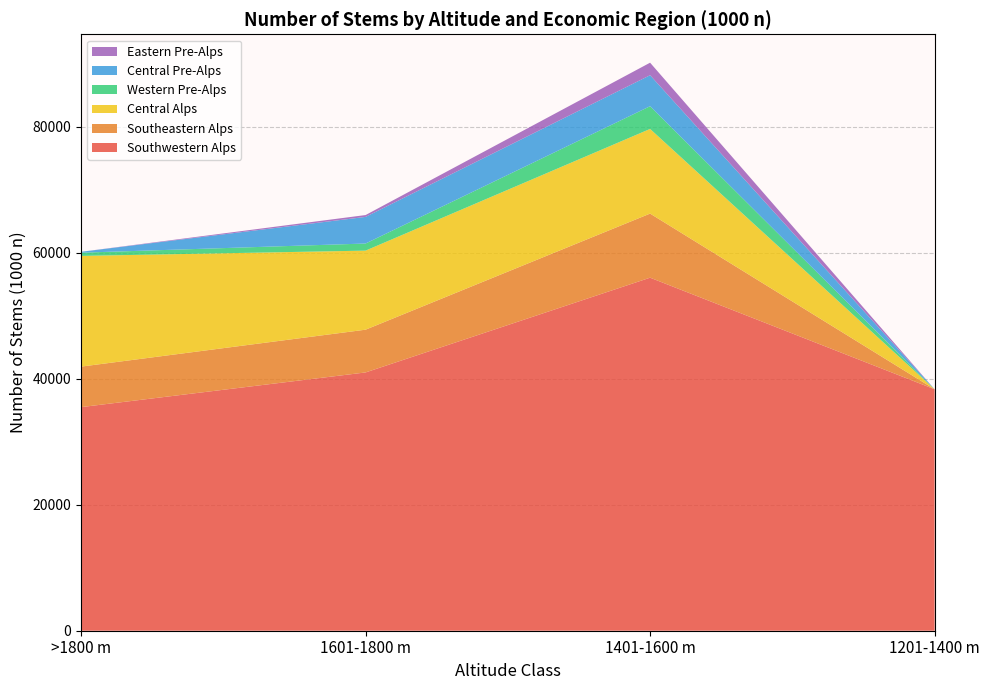

List the labels in order of Southwestern Alps value, largest first.

1401-1600 m, 1601-1800 m, 1201-1400 m, >1800 m